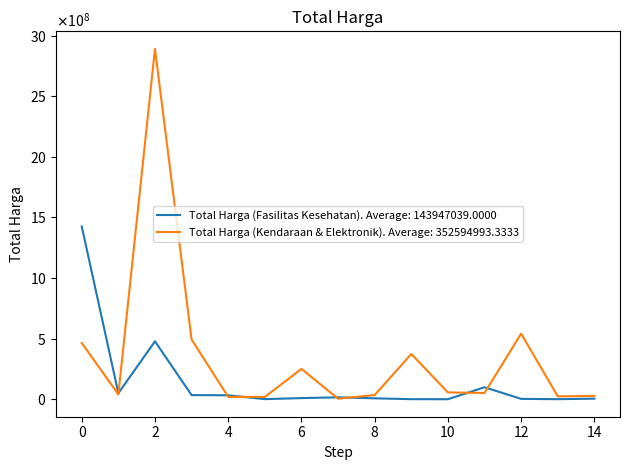

Which series has the widest spread of values?

Total Harga (Kendaraan & Elektronik). Average: 352594993.3333